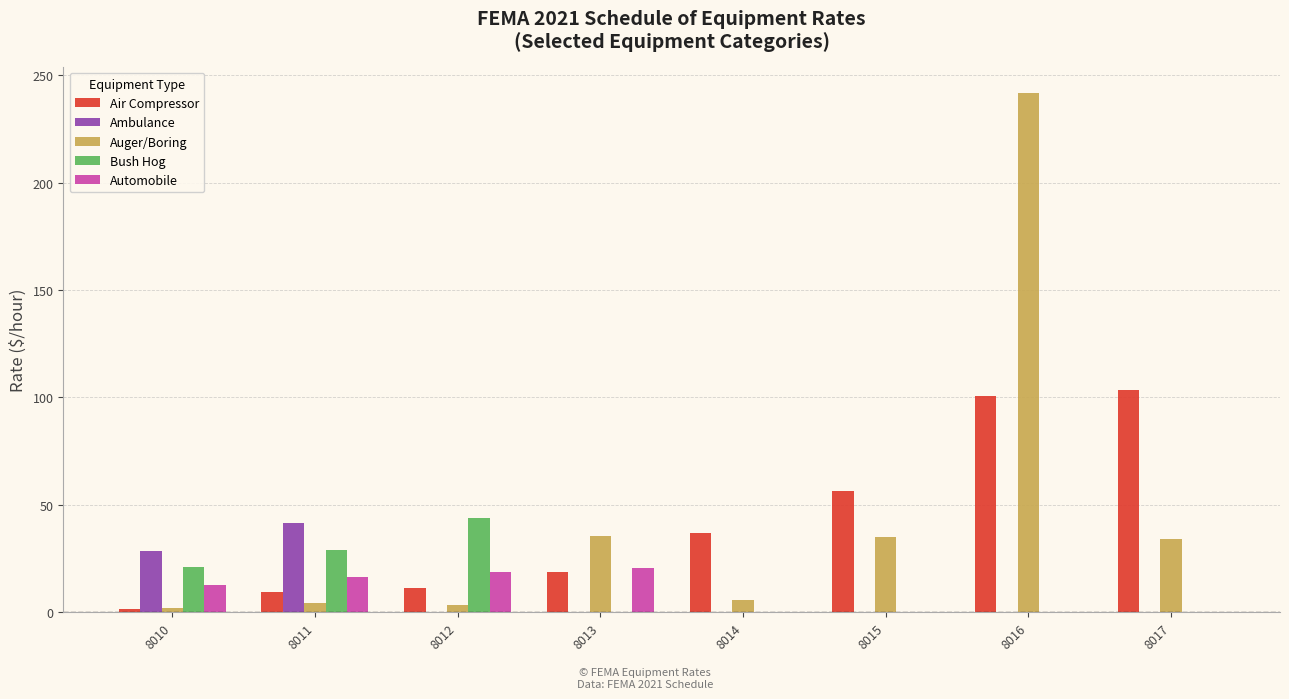

Where does the Automobile series first go above 12?

8010